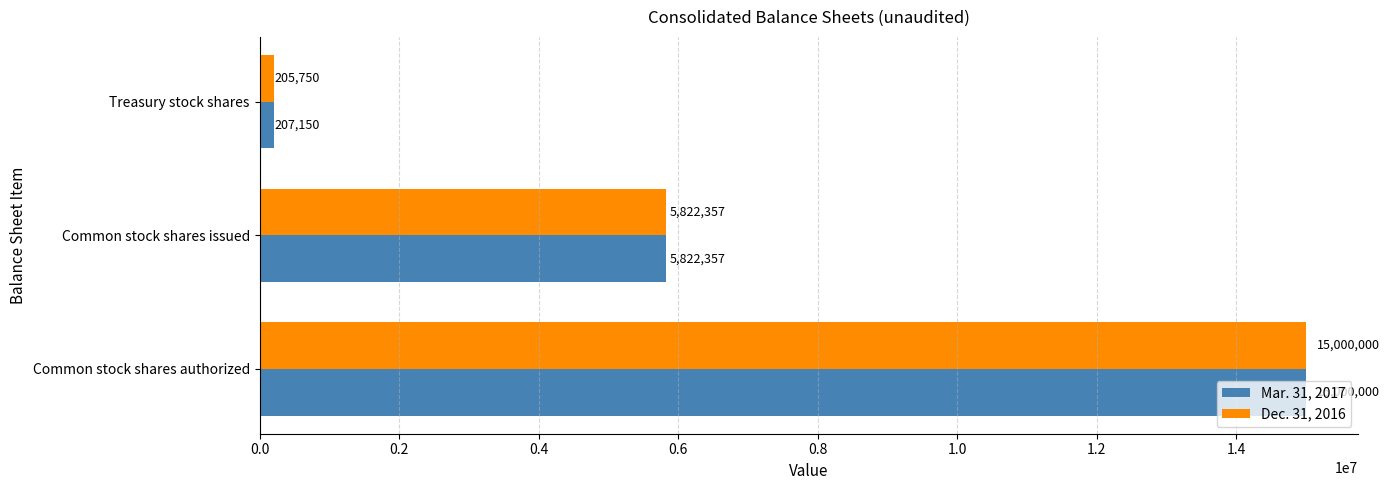

Read the Dec. 31, 2016 value at Treasury stock shares.

205750